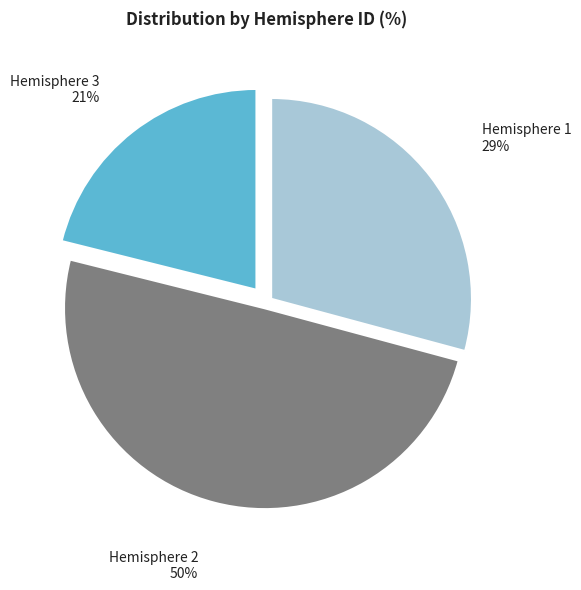

Between Hemisphere 2 and Hemisphere 3, which is larger?

Hemisphere 2